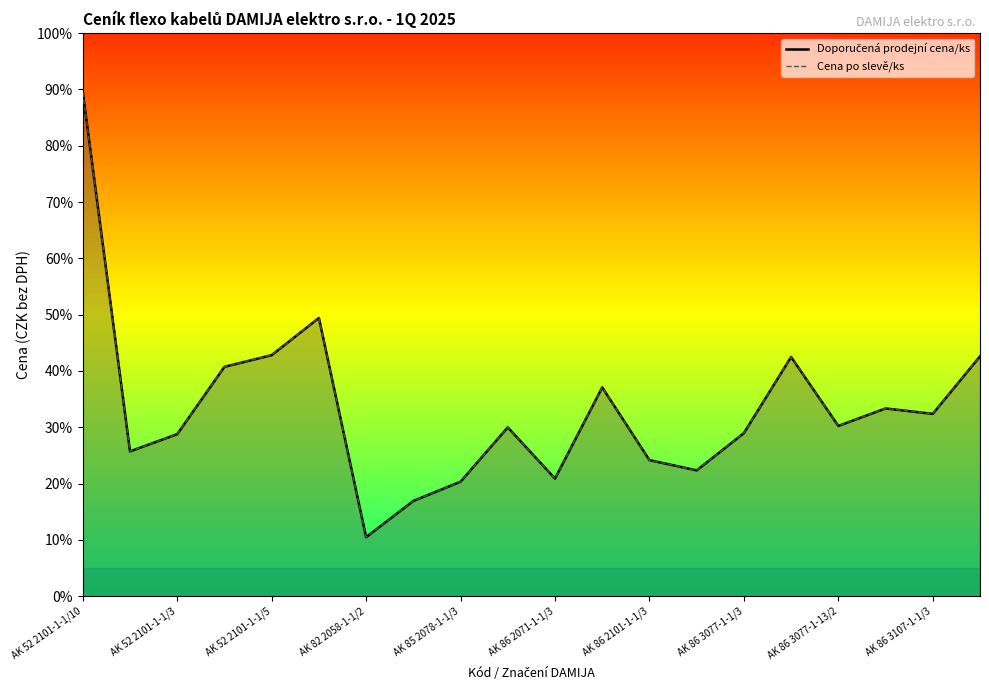

Reading right to left, what are all the values shown in this chart?

Doporučená prodejní cena/ks: 42.6	32.4	33.3	30.2	42.5	29.0	22.3	24.2	37.1	20.9	30.0	20.3	16.9	10.5	49.4	42.8	40.7	28.8	25.7	89.5
Cena po slevě/ks: 42.6	32.4	33.3	30.2	42.5	29.0	22.3	24.2	37.1	20.9	30.0	20.3	16.9	10.5	49.4	42.8	40.7	28.8	25.7	89.5